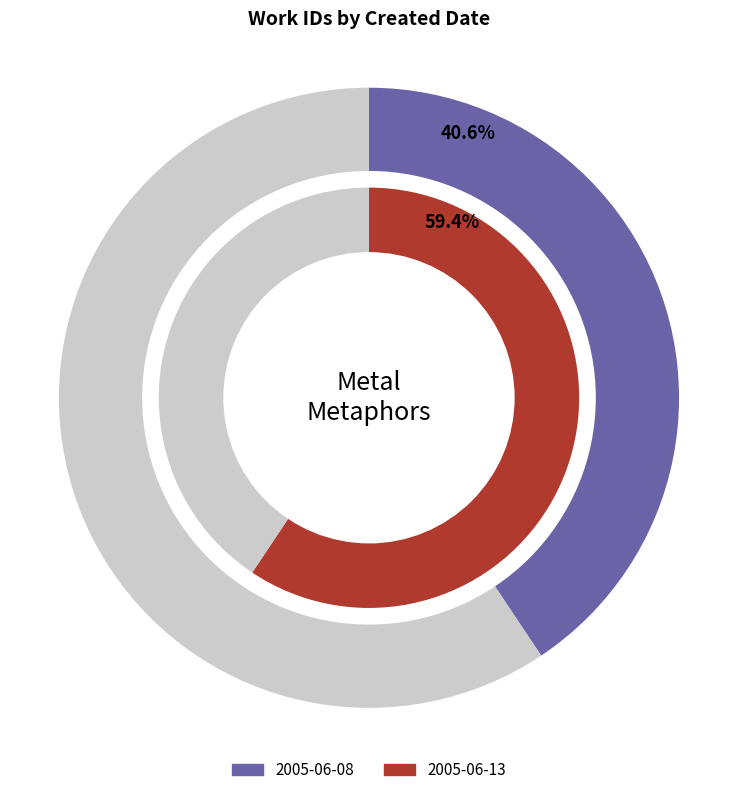

Is there a majority slice in this chart?

Yes